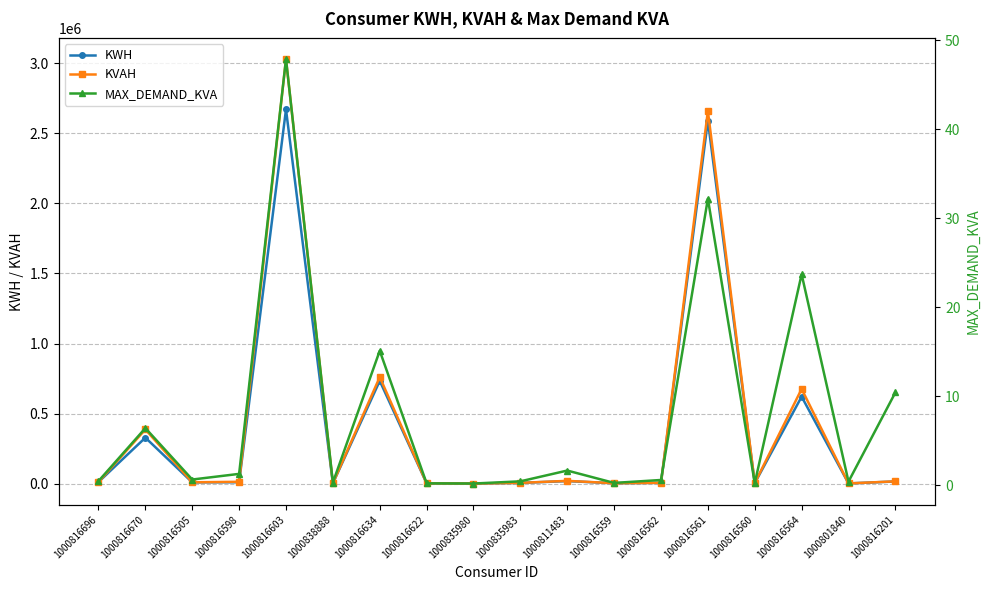

Rank the categories by MAX_DEMAND_KVA value from lowest to highest.

1000835980, 1000816622, 1000816560, 1000816559, 1000838888, 1000801840, 1000835983, 1000816696, 1000816562, 1000816505, 1000816598, 1000811483, 1000816670, 1000816201, 1000816634, 1000816564, 1000816561, 1000816603